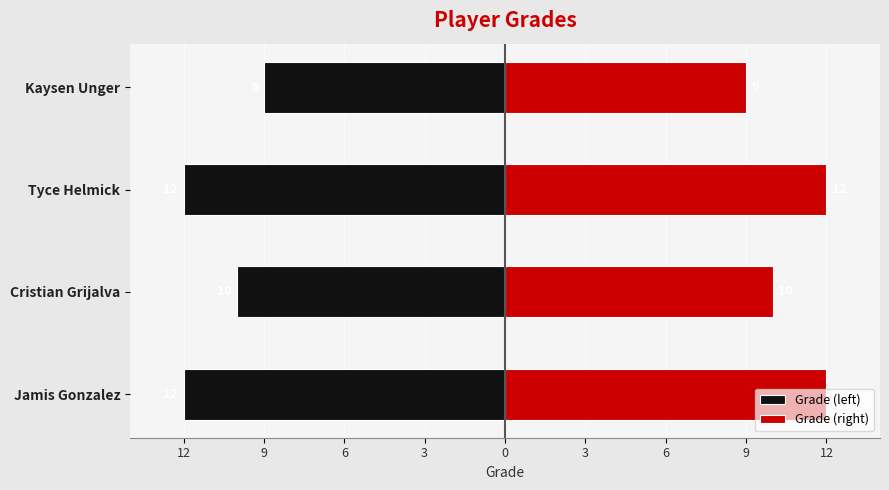

What is the value of the Grade (right) bar at the 4th from the left?

9